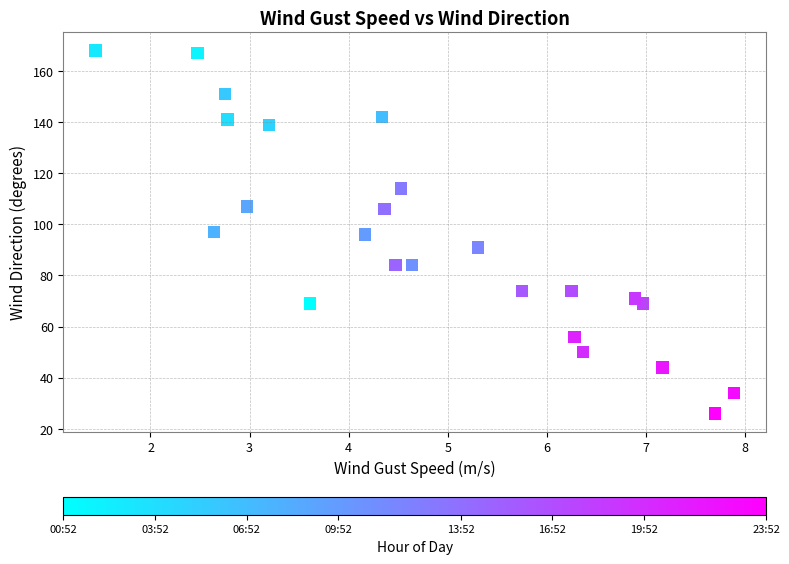

What is the range of Y values (max minus min)?

142